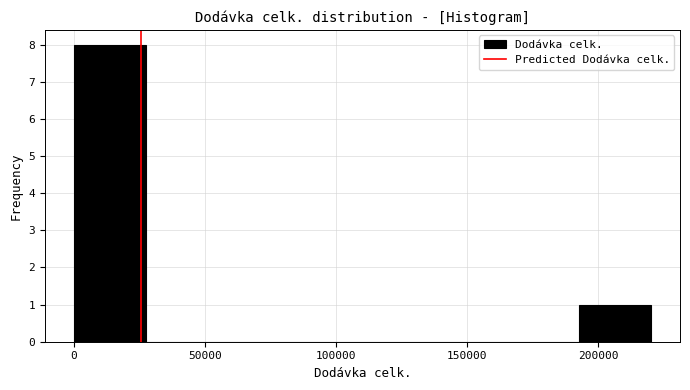

How tall is the bar that spans 195000 to 220000 on the x-axis? Neither the bar edges nor the heights are printed on the chart, so give them approximately, as read against the axes.

1